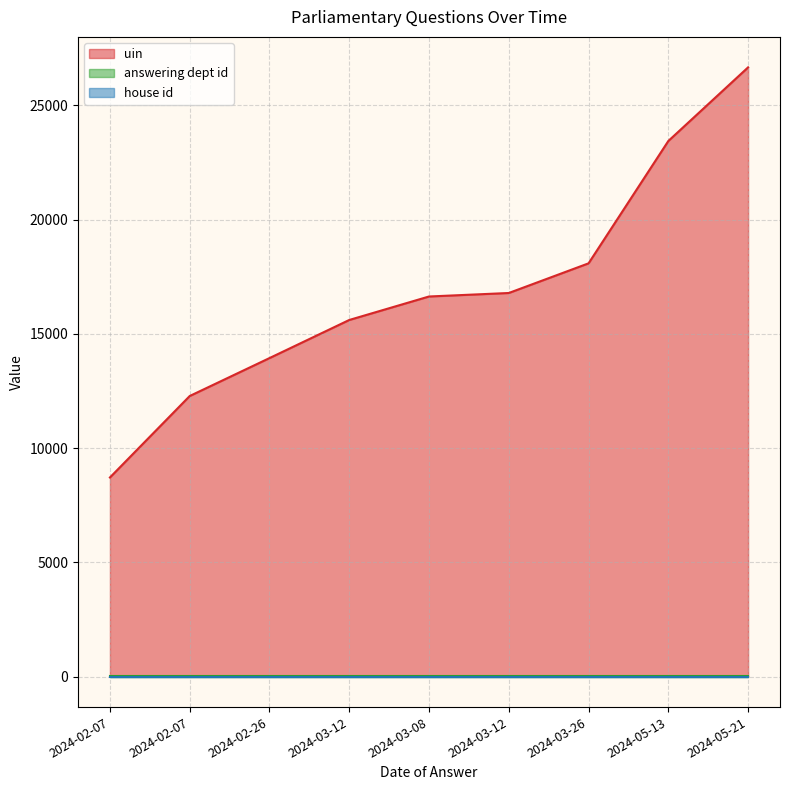

At which label is uin closest to 17692?

2024-03-26